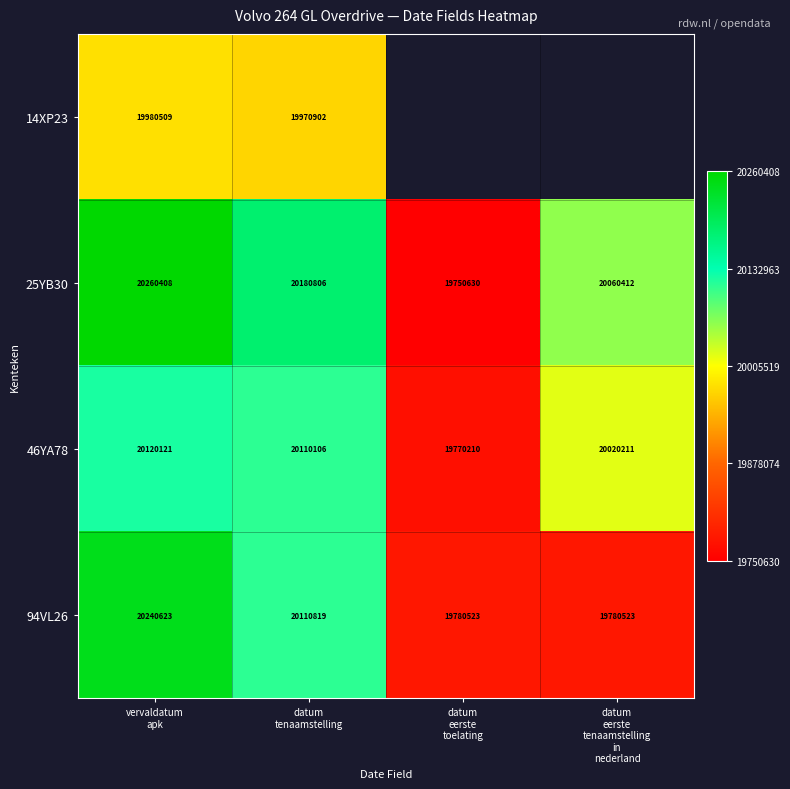

The value of 94VL26 at datum eerste toelating is 0.1. True or false?

True